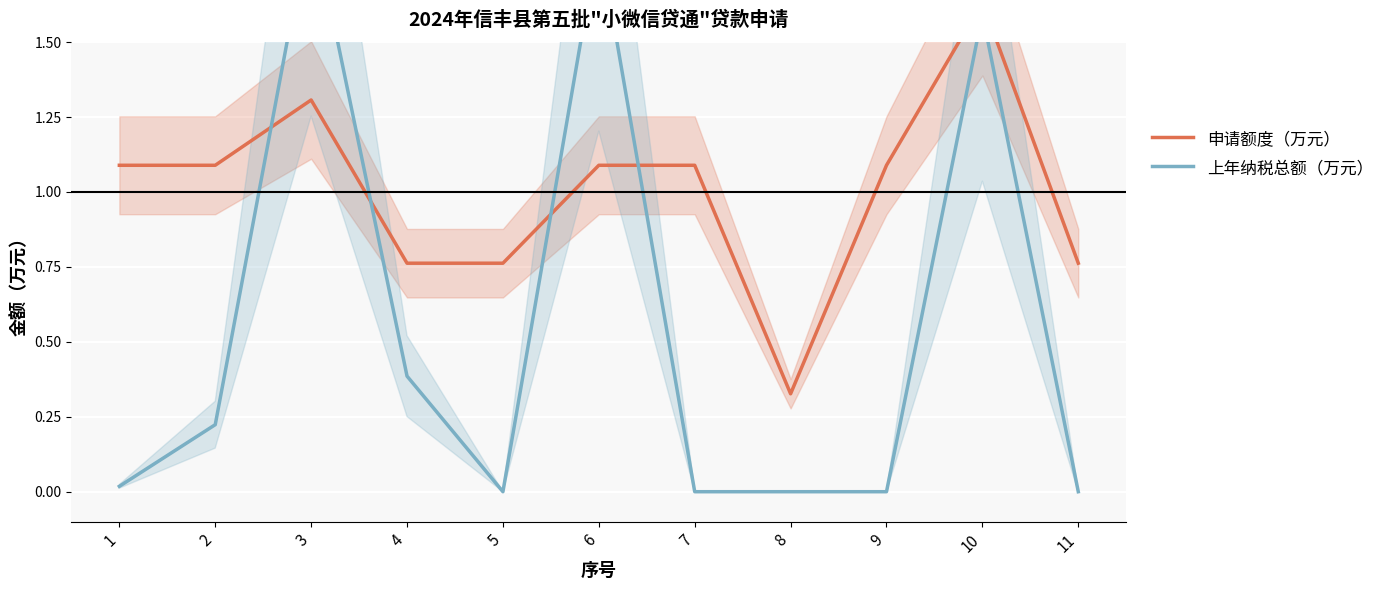

What is the difference between the maximum and minimum values in the 申请额度（万元） series?

1.3